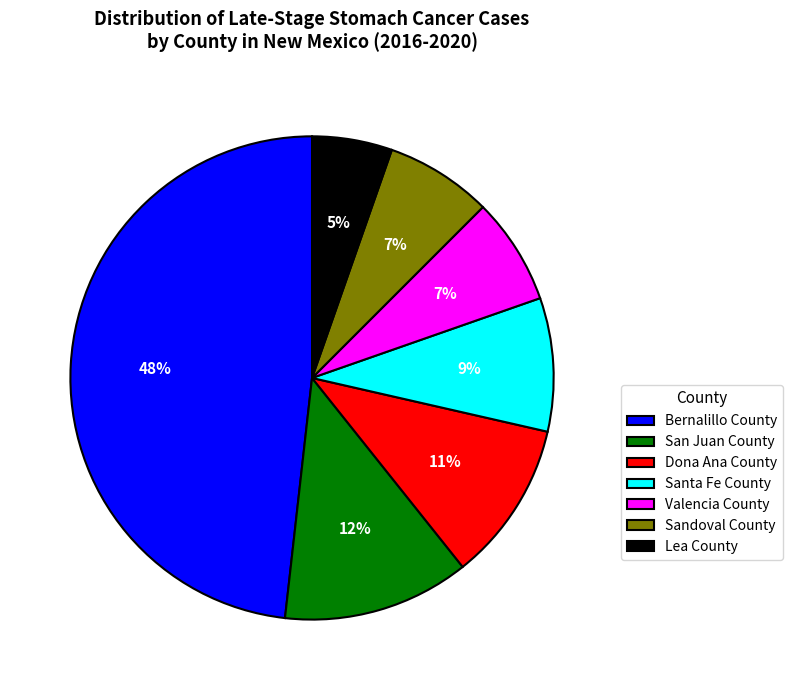

What percentage is the Lea County slice, to the nearest percent?

5%